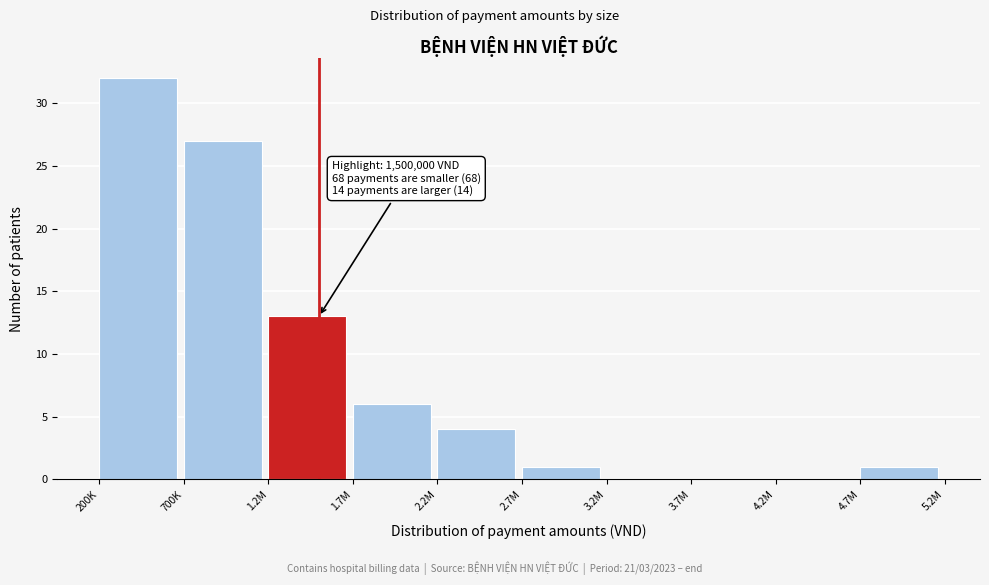

Reading right to left, list all the values displayed in this chart.

4.7M=1	4.2M=0	3.7M=0	3.2M=0	2.7M=1	2.2M=4	1.7M=6	1.2M=13	700K=27	200K=32